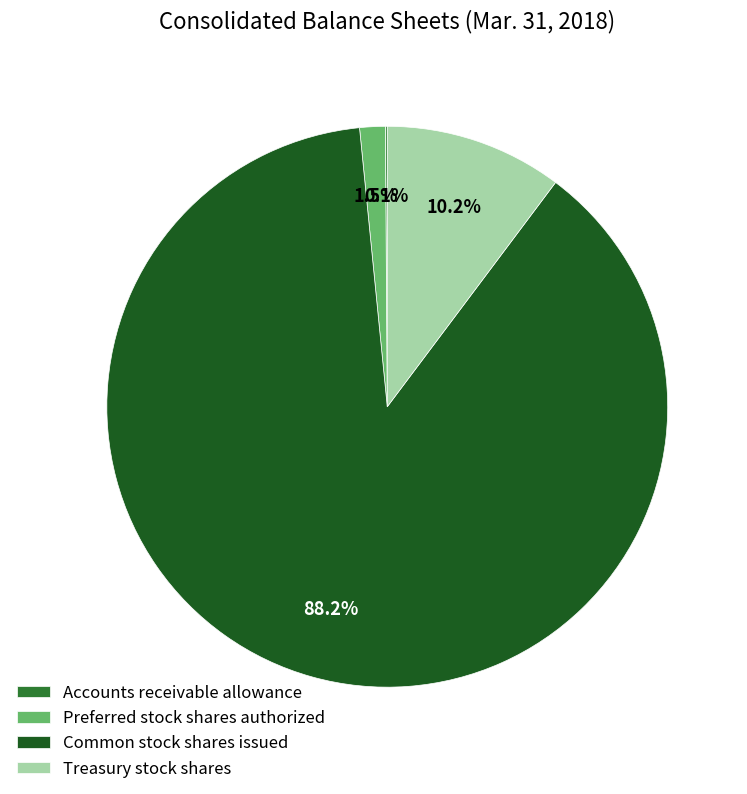

Is there a majority slice in this chart?

Yes